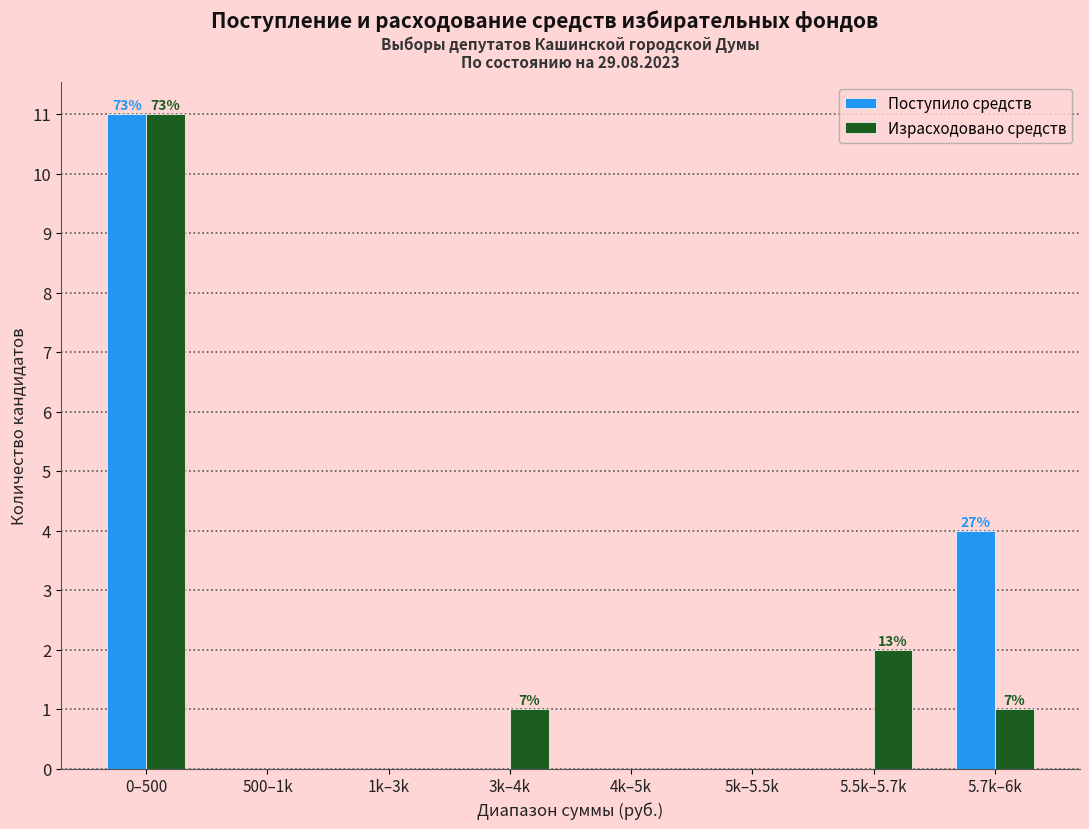

Reading left to right, list all the values displayed in this chart.

Поступило средств: 0–500=11	500–1k=0	1k–3k=0	3k–4k=0	4k–5k=0	5k–5.5k=0	5.5k–5.7k=0	5.7k–6k=4
Израсходовано средств: 0–500=11	500–1k=0	1k–3k=0	3k–4k=1	4k–5k=0	5k–5.5k=0	5.5k–5.7k=2	5.7k–6k=1